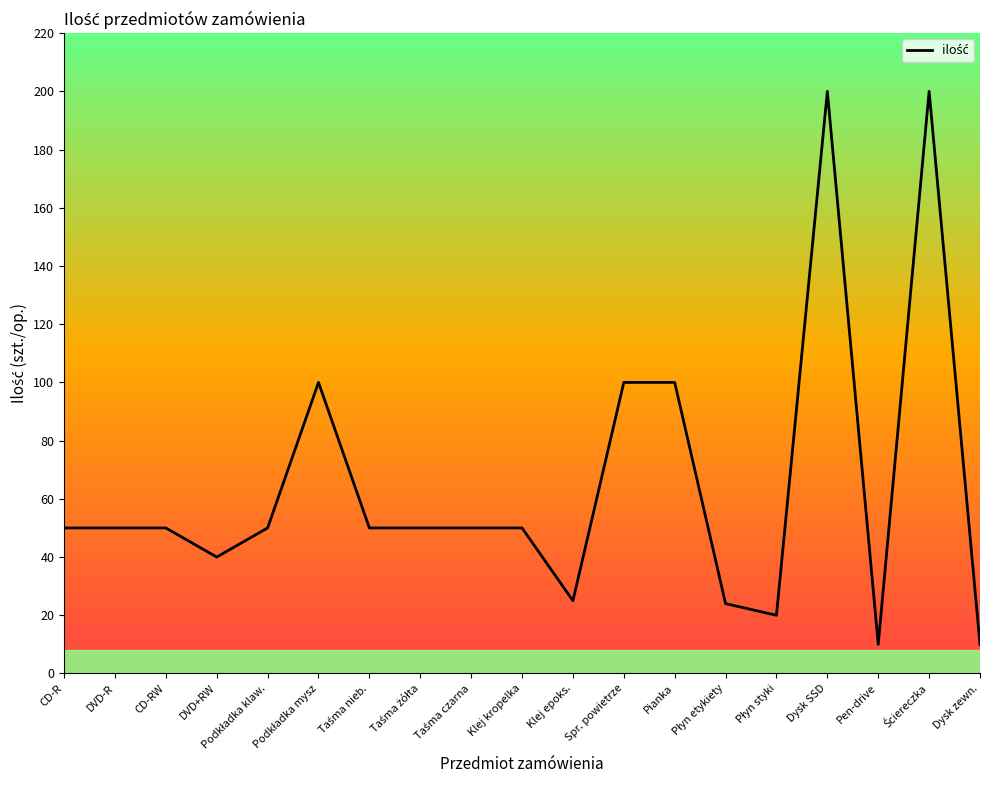

What is the smallest value displayed?

10